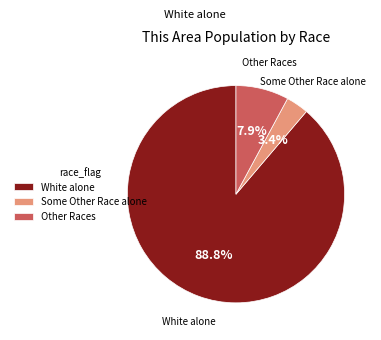

Which category accounts for the majority?

White alone